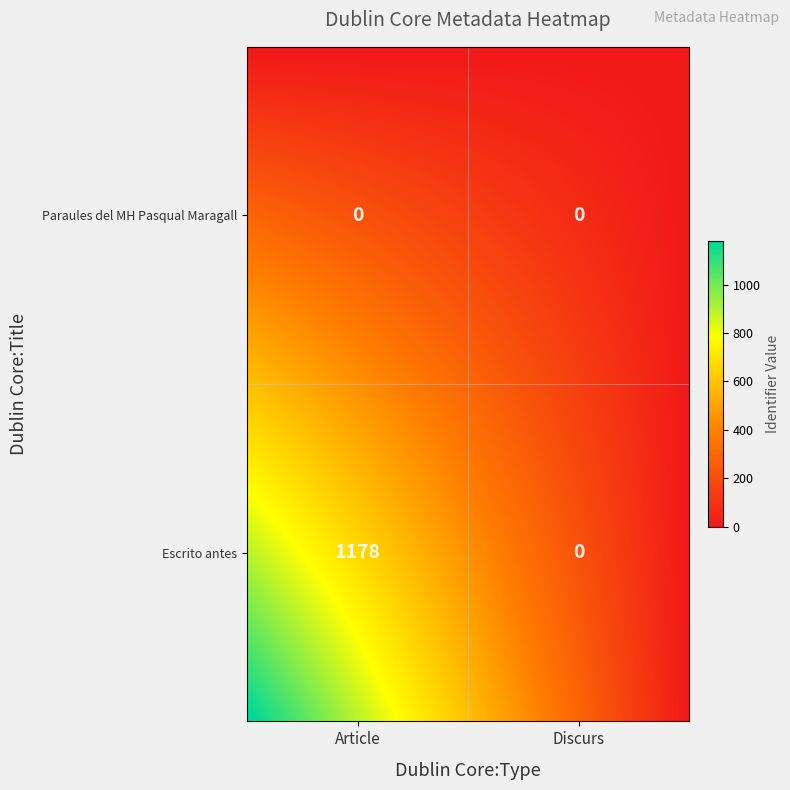

Which series has the largest total across all categories?

Escrito antes